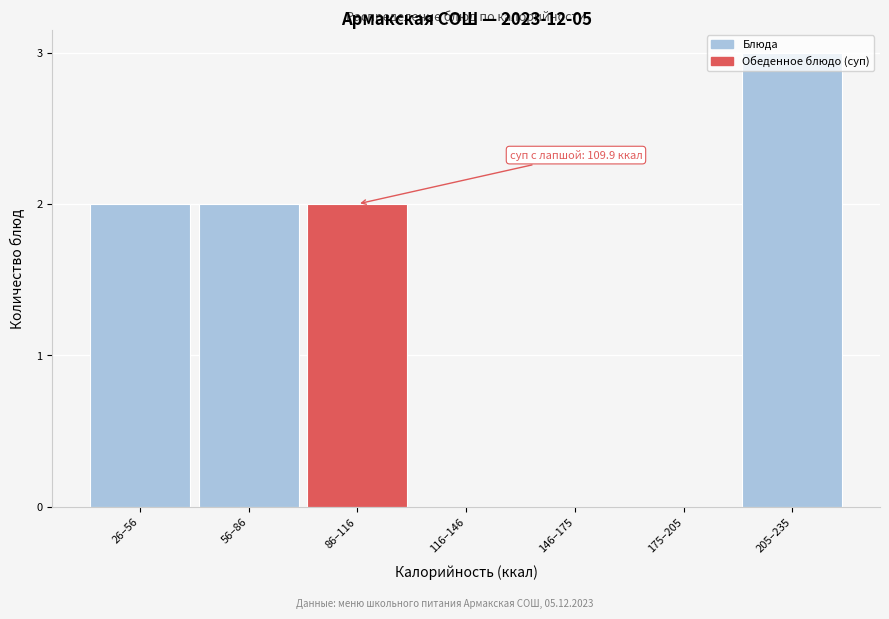

At which category does the chart reach its peak across all series?

205–235